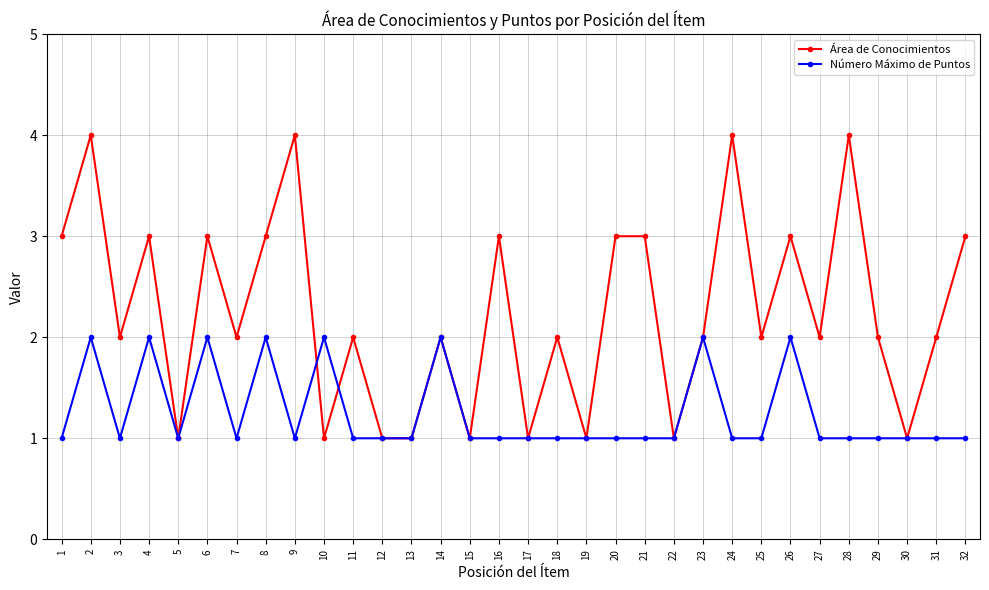

Read the Área de Conocimientos value at 15.

1